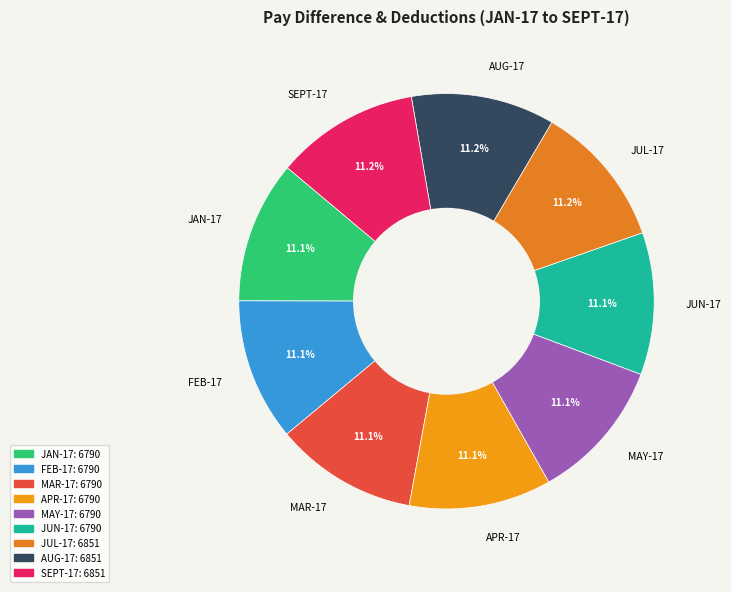

Count the number of slices in the pie.

9